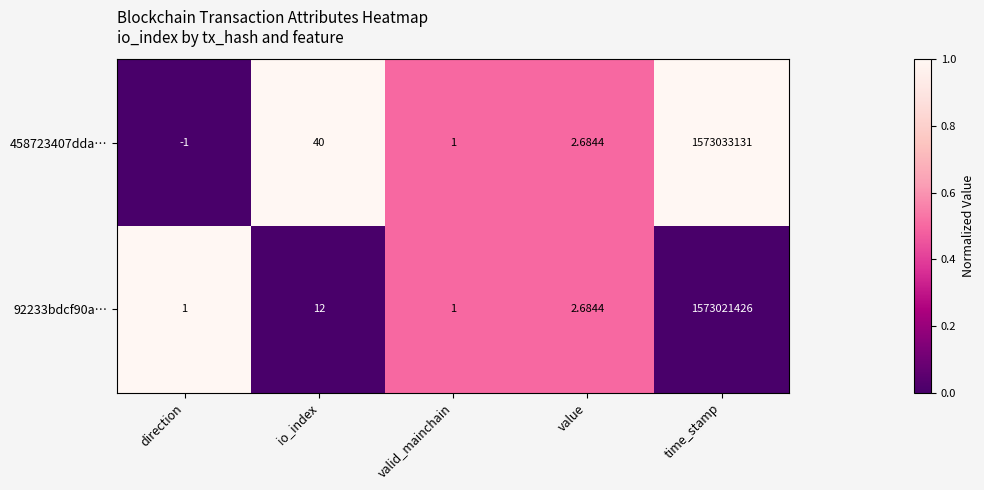

What is the total value across all series at valid_mainchain?

2.0